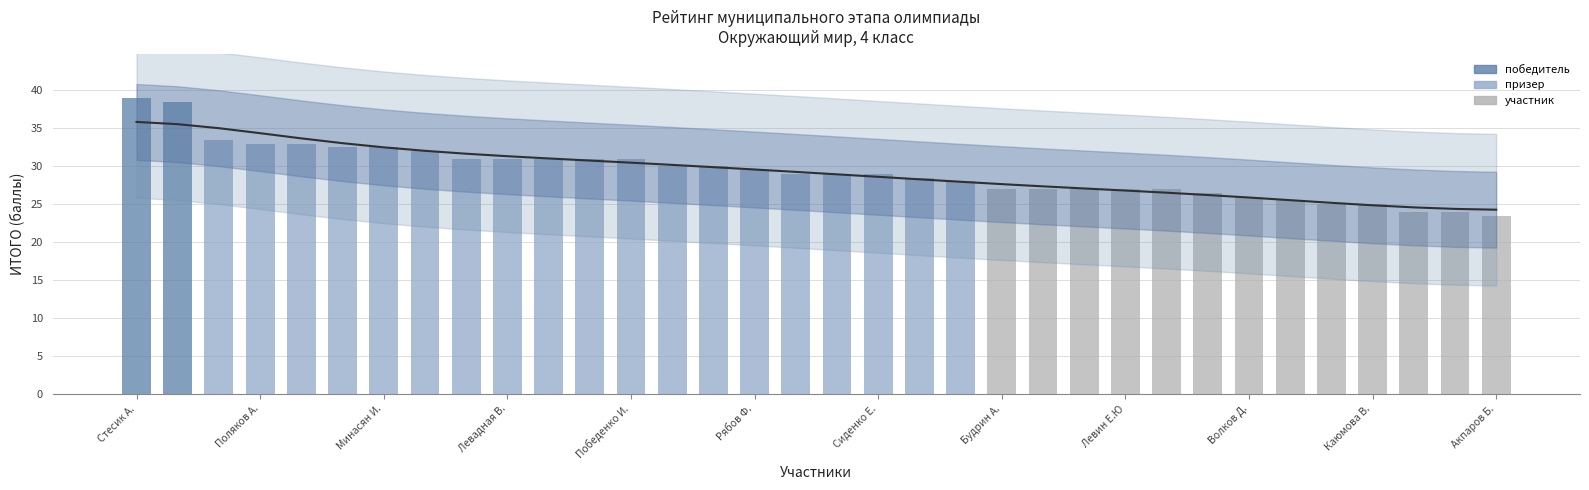

Is it true that the value at Волков Д. is 25.9?

True